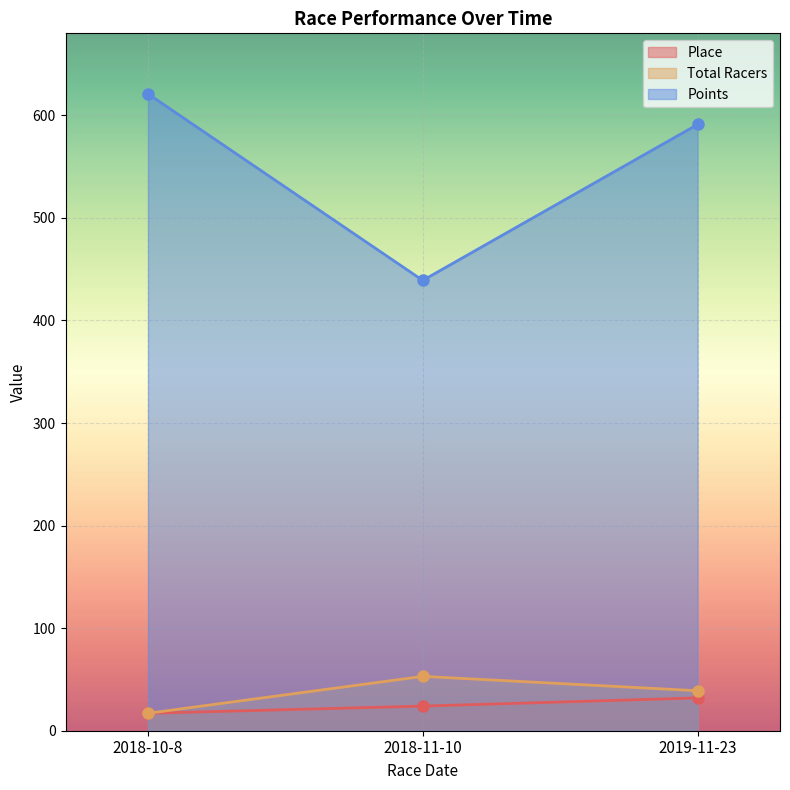

At how many categories does at least one series exceed 520?

2